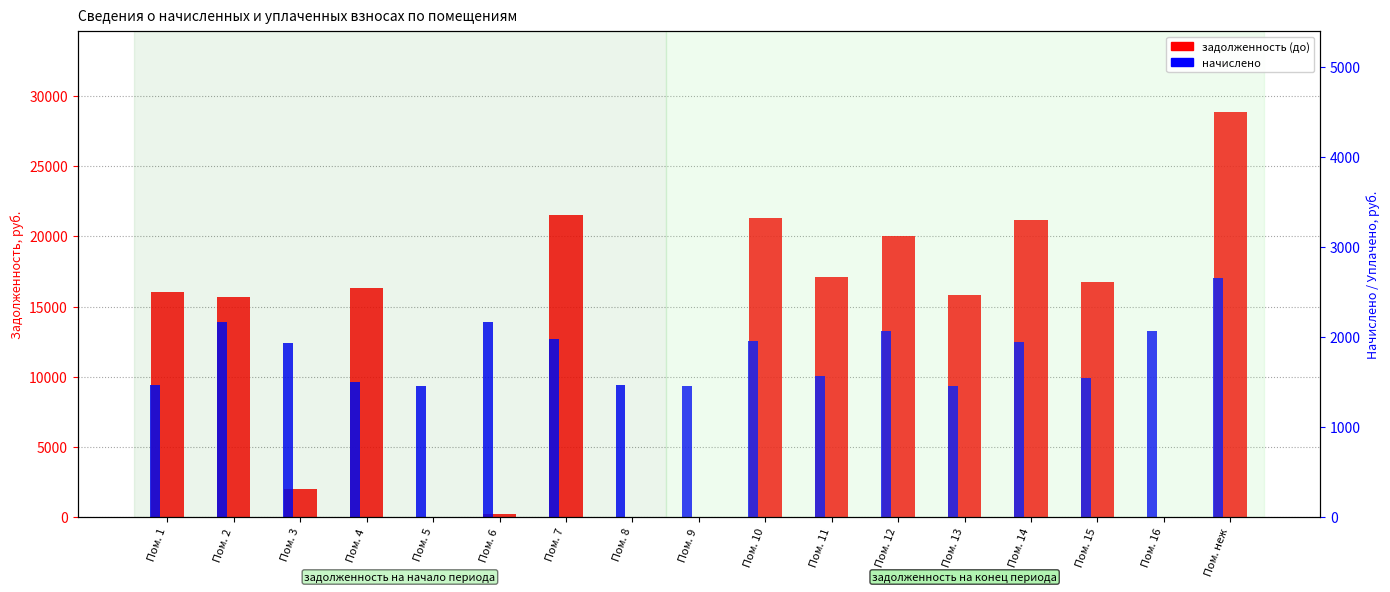

Reading left to right, extract all data points from this chart.

задолженность (до): Пом. 1=16019.9	Пом. 2=15686.7	Пом. 3=1969.6	Пом. 4=16328.5	Пом. 5=0.0	Пом. 6=189.1	Пом. 7=21523.9	Пом. 8=0.0	Пом. 9=0.0	Пом. 10=21276.5	Пом. 11=17070.7	Пом. 12=20034.9	Пом. 13=15833.7	Пом. 14=21152.9	Пом. 15=16762.1	Пом. 16=0.0	Пом. неж=28884.9
начислено: Пом. 1=9443.9	Пом. 2=13892.1	Пом. 3=12396.9	Пом. 4=9625.8	Пом. 5=9334.1	Пом. 6=13928.2	Пом. 7=12688.6	Пом. 8=9407.0	Пом. 9=9334.1	Пом. 10=12542.7	Пом. 11=10063.3	Пом. 12=13271.9	Пом. 13=9334.1	Пом. 14=12469.8	Пом. 15=9881.4	Пом. 16=13235.8	Пом. неж=17027.8